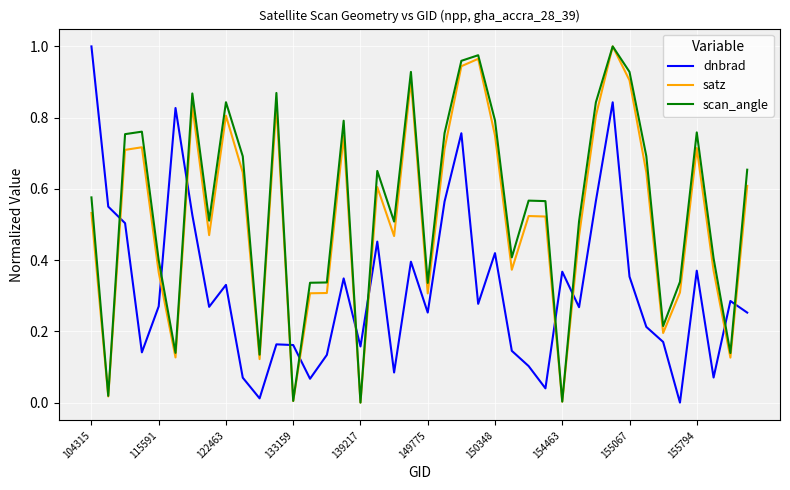

How many intersections are there between satz and dnbrad?

11